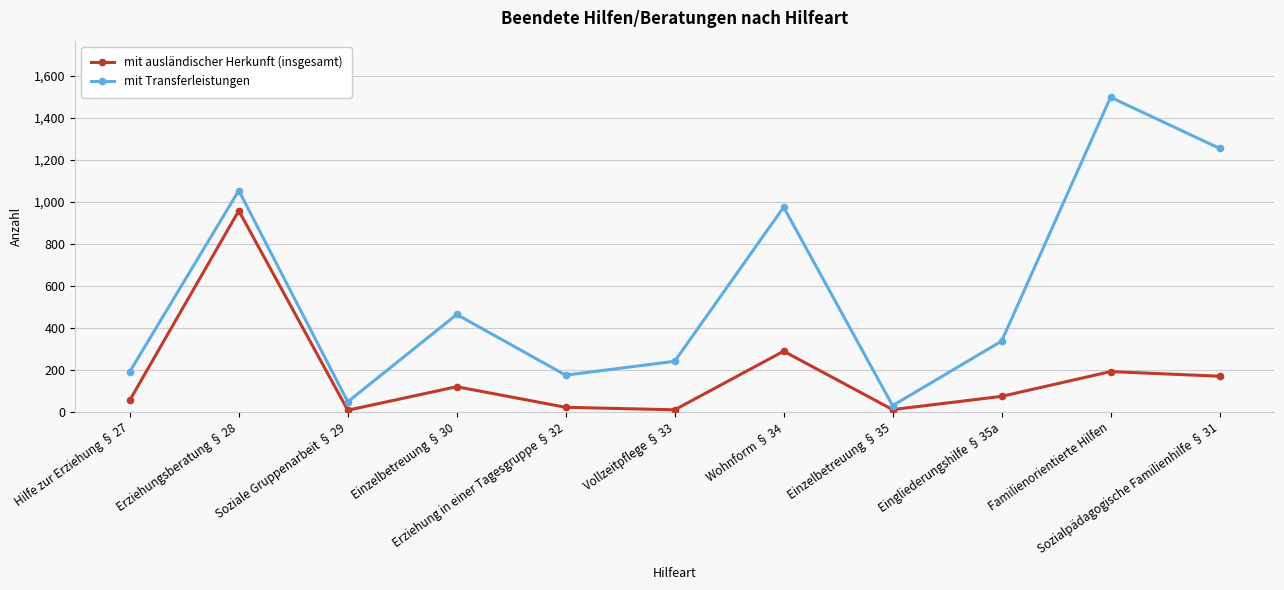

Which series has the largest range (max minus min)?

mit Transferleistungen